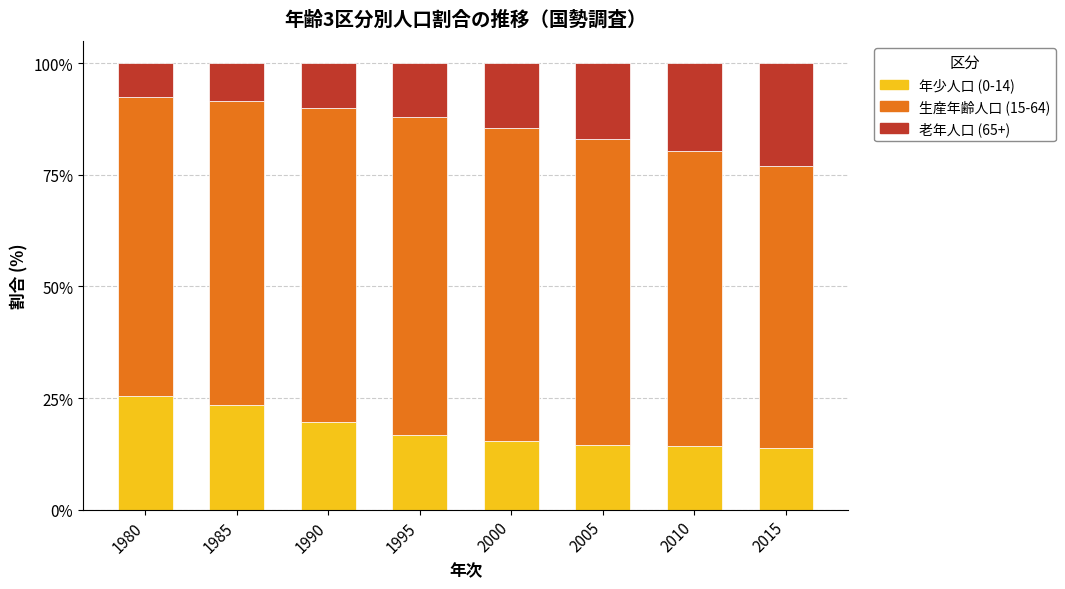

What is the average value of the 年少人口 (0-14) series?

17.9